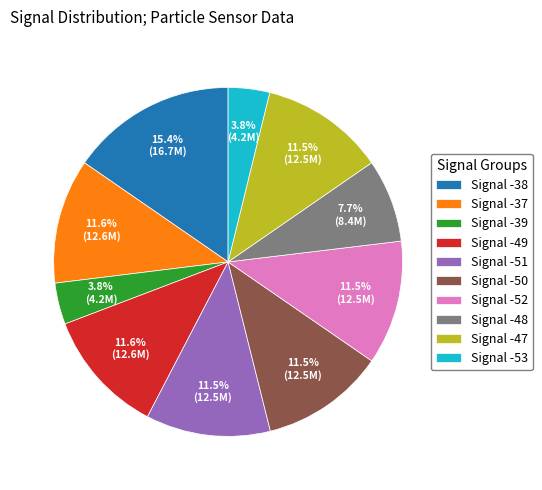

Does Signal -39 represent more than half of the total?

No